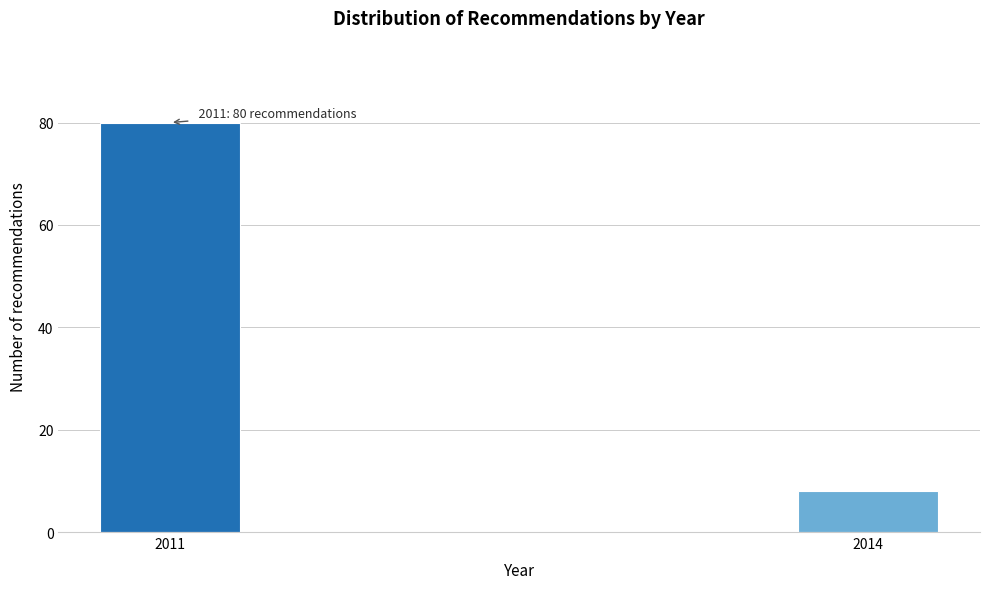

Reading left to right, extract all data points from this chart.

2011=80	2014=8